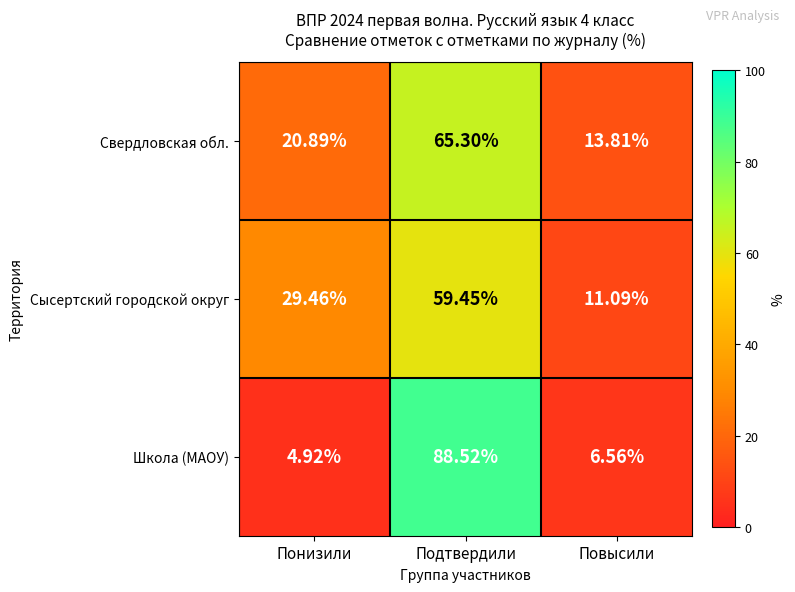

Rank the categories by Школа (МАОУ) value from highest to lowest.

Подтвердили, Повысили, Понизили